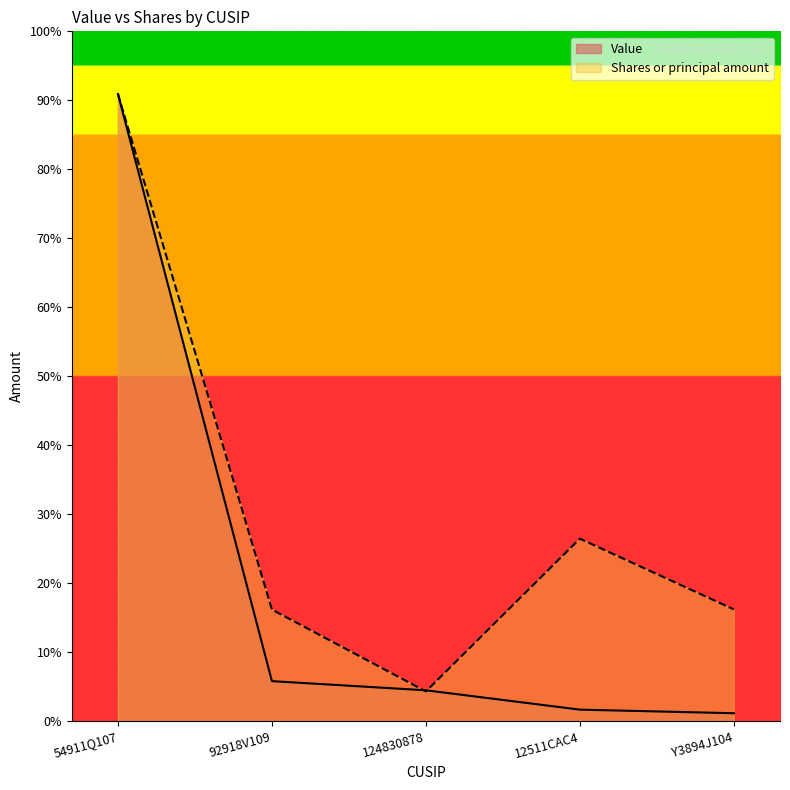

Reading right to left, what are all the values shown in this chart?

Value: Y3894J104=643000.0	12511CAC4=933000.0	124830878=2497000.0	92918V109=3237000.0	54911Q107=50699000.0
Shares or principal amount: Y3894J104=9039362.0	12511CAC4=14754688.8	124830878=2406206.5	92918V109=9021019.2	54911Q107=50699000.0